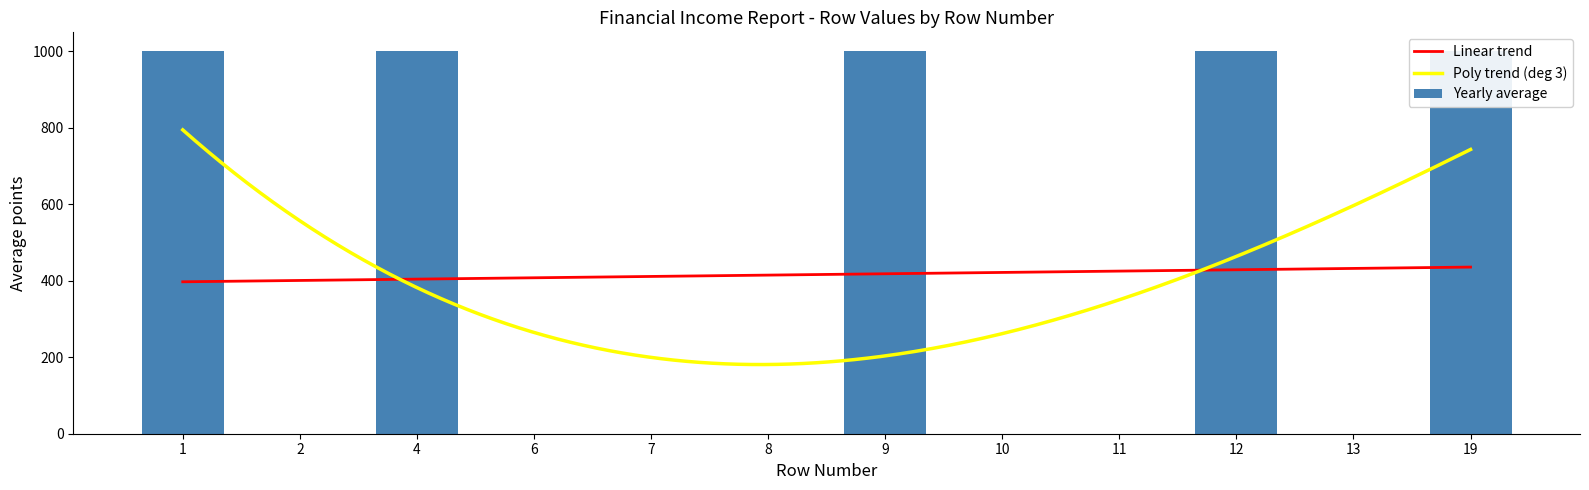

The value of Linear trend at 9 is 418.4. True or false?

True